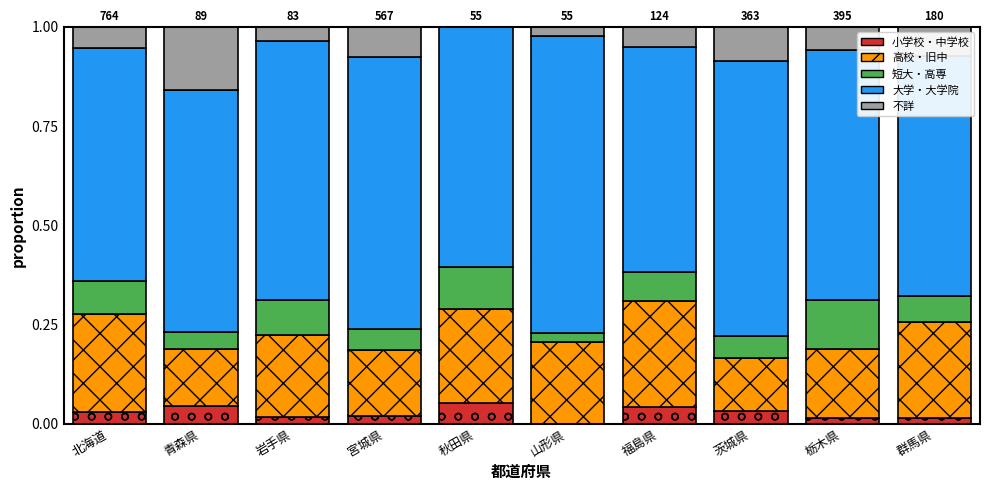

What is the total value across all series at 秋田県?

1.0